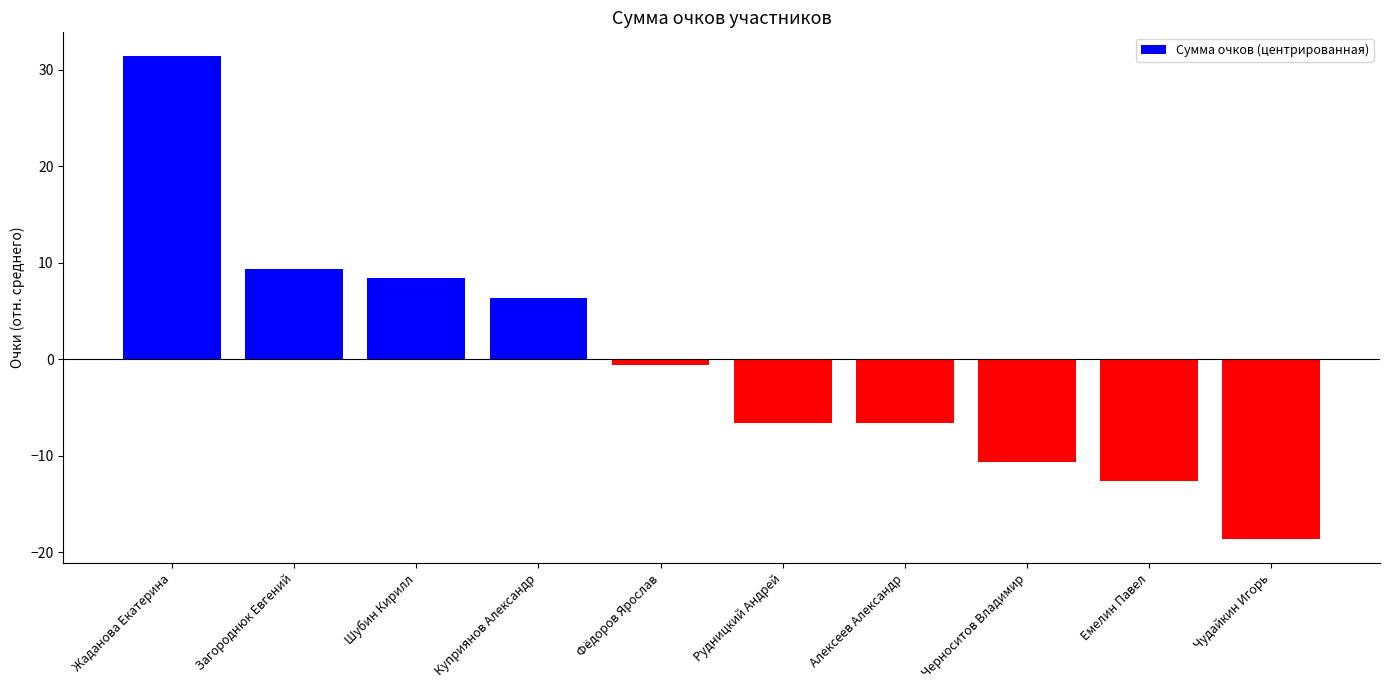

What is the change in value from Шубин Кирилл to Емелин Павел?

-21.0